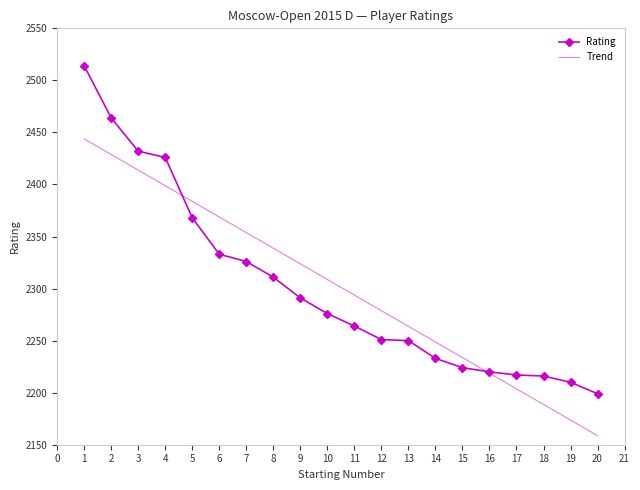

What is the maximum value for Trend?

2443.8